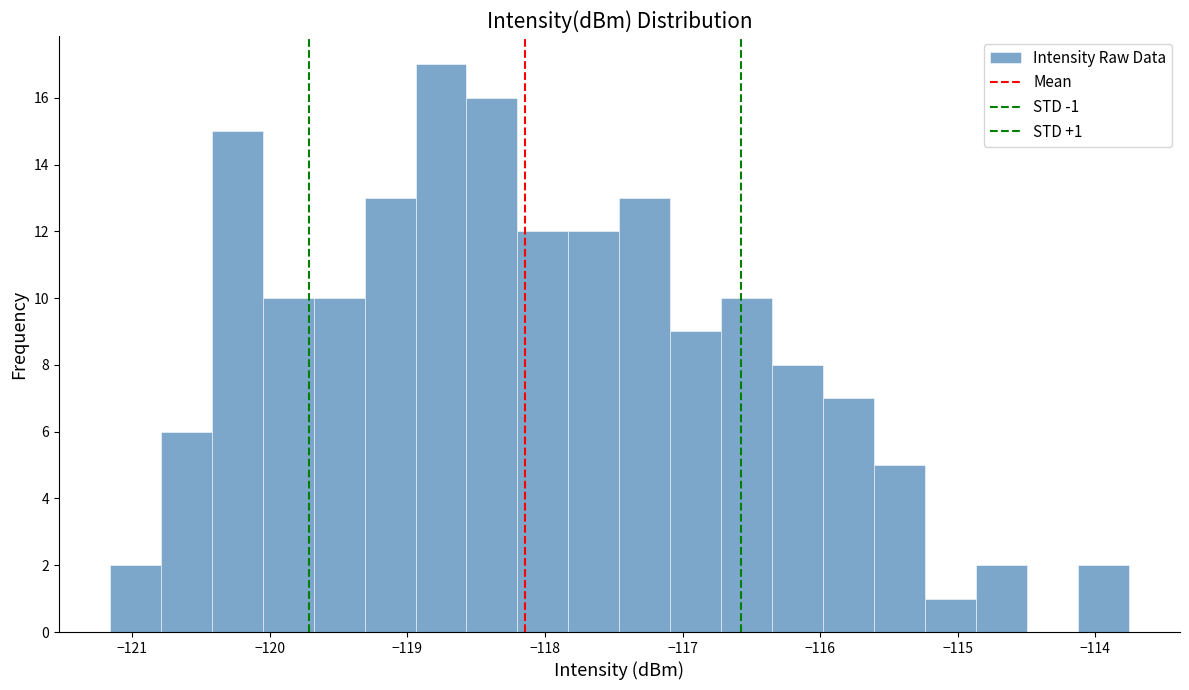

Read against the x-axis, roughly where is the centre of the tallest bar?

-118.8